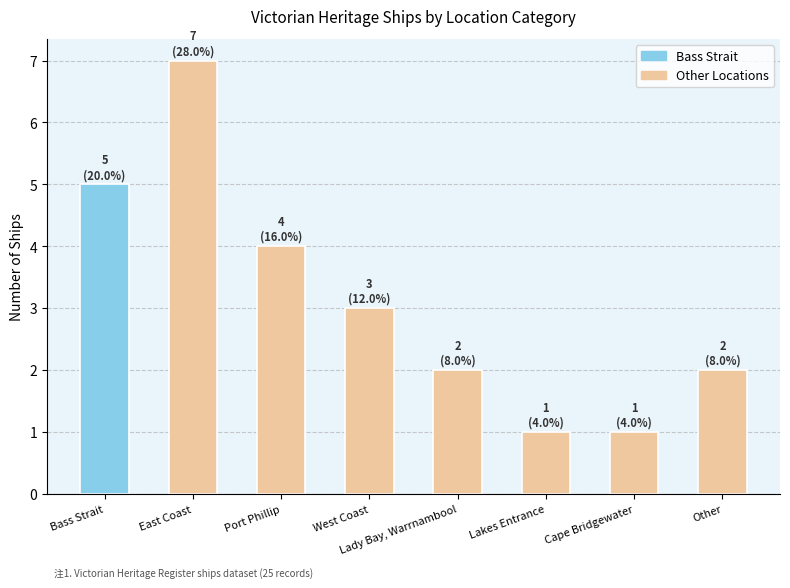

What is the ratio of the value at Other to the value at Bass Strait?

0.4